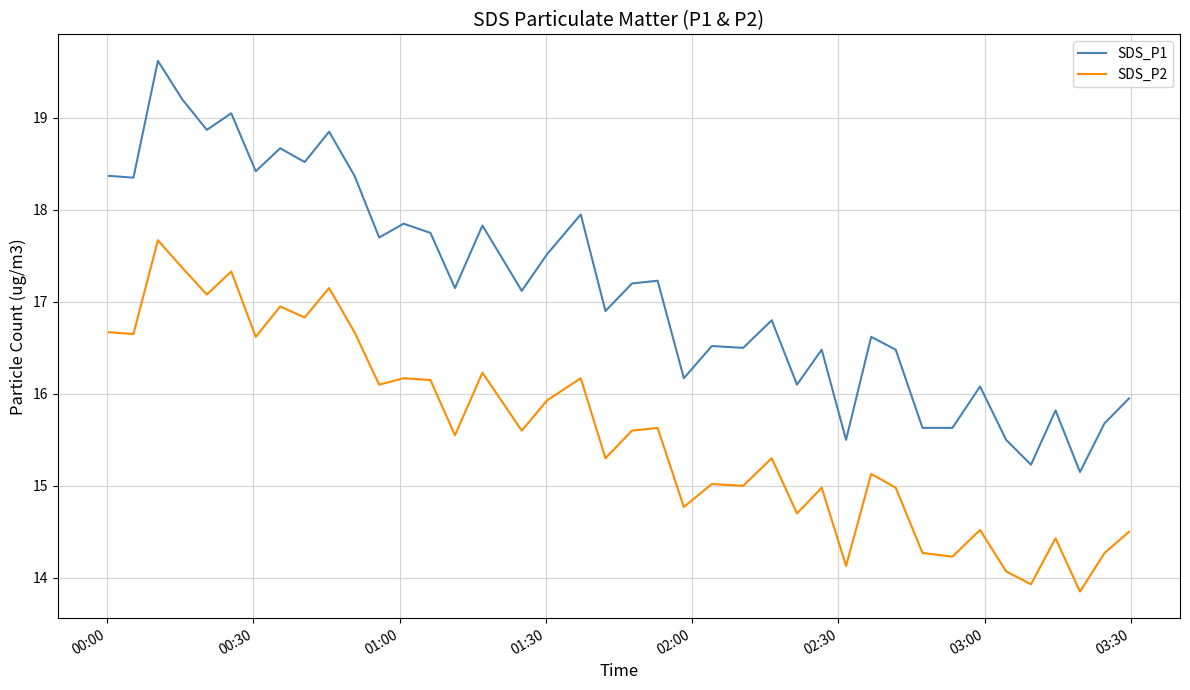

Rank the series by their average value, from highest to lowest.

SDS_P1, SDS_P2